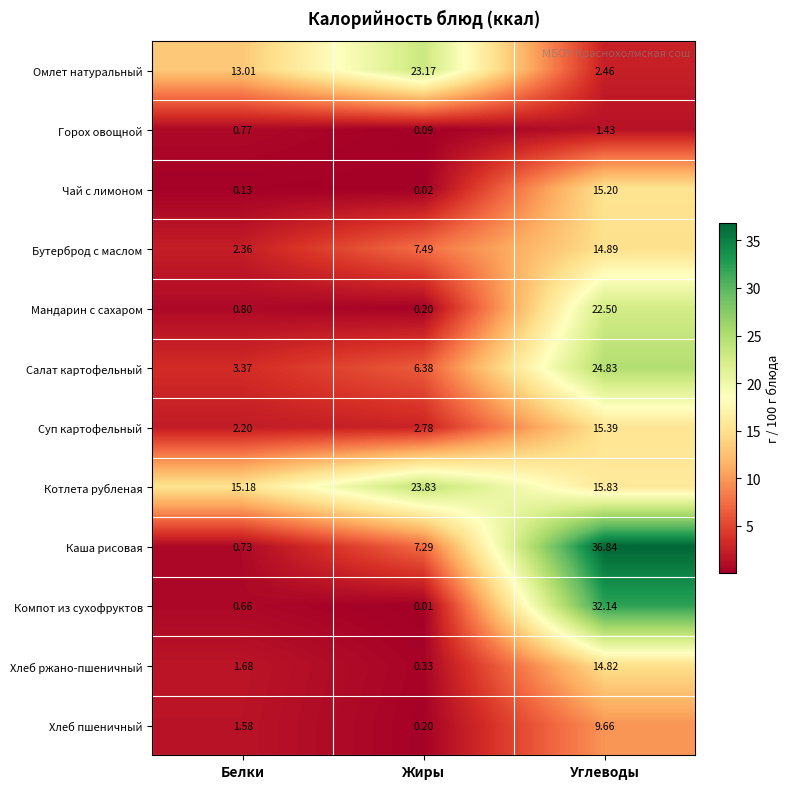

At which category is the sum across all series the highest?

Углеводы